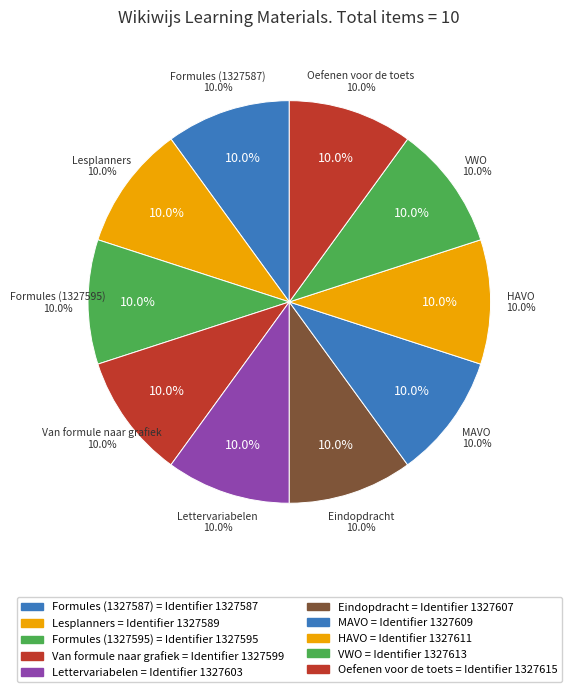

To the nearest percent, what is the average slice percentage?

10%